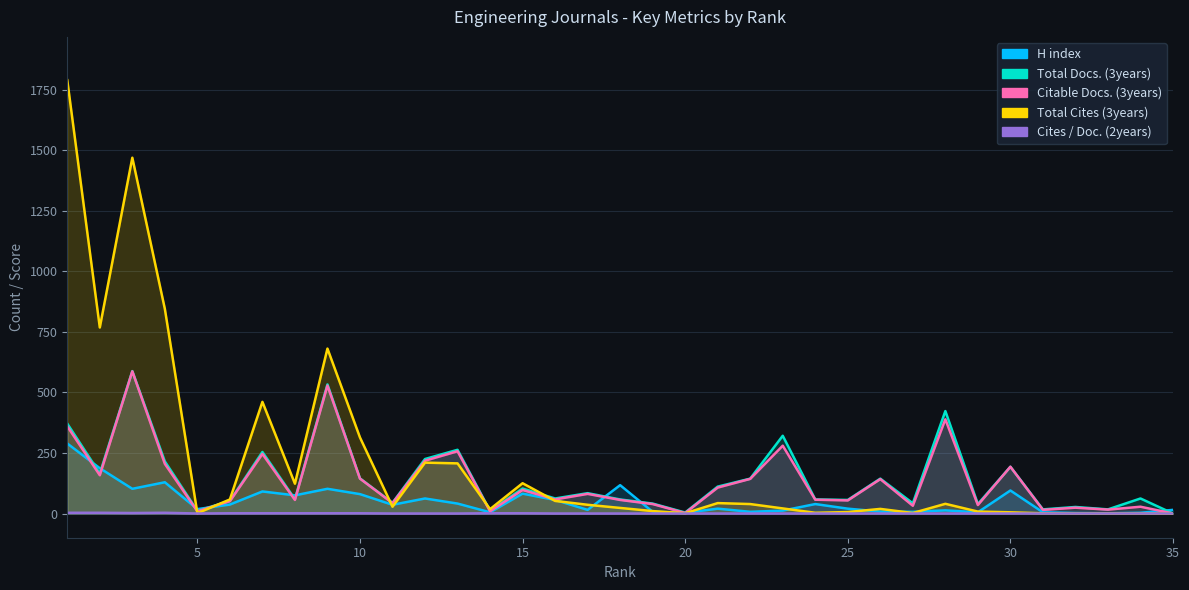

True or false: Cites / Doc. (2years) and Total Docs. (3years) cross at least once.

False